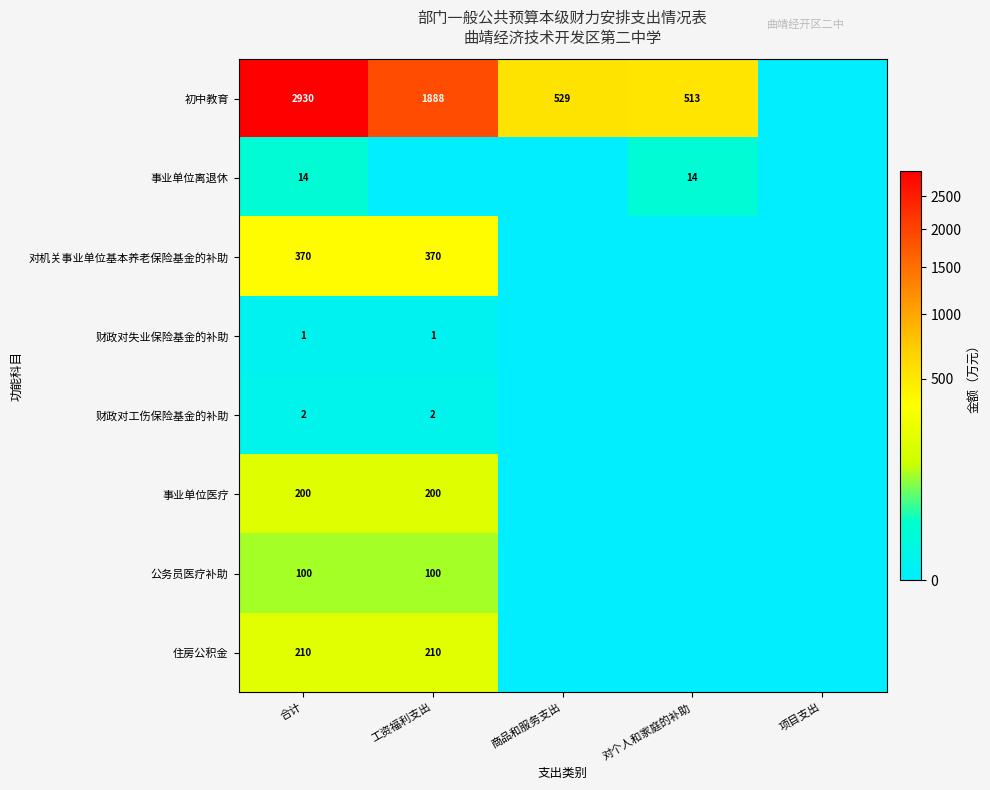

The 住房公积金 series shows 210 at 工资福利支出. True or false?

True